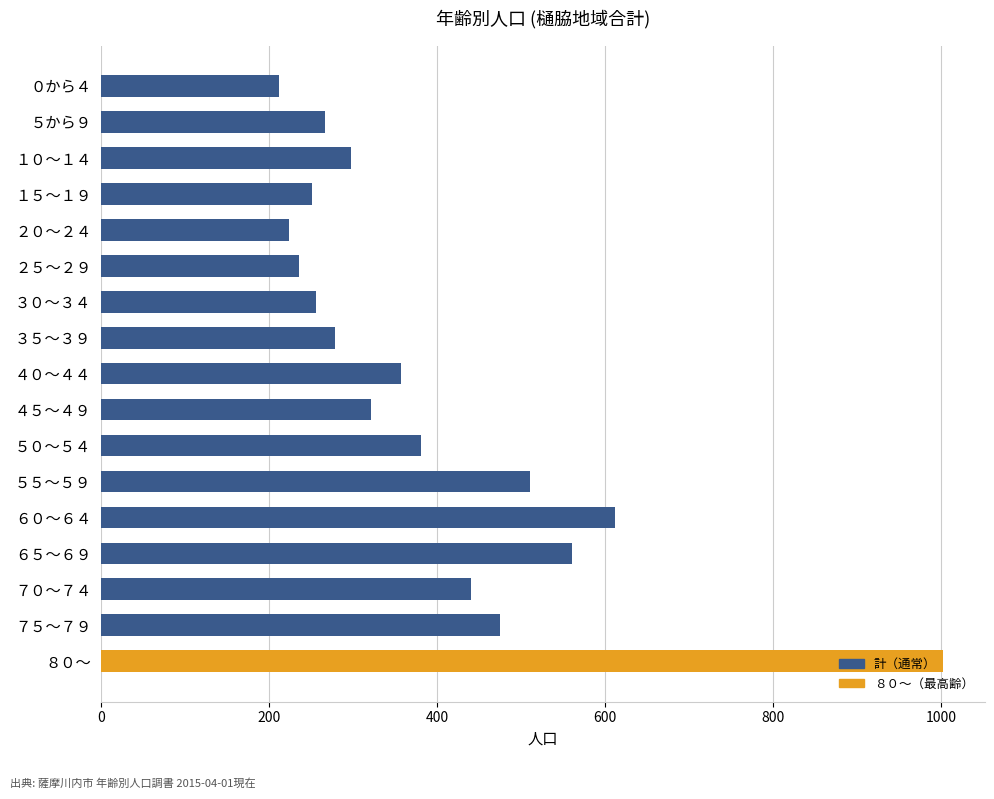

What is the change in value from ８０～ to ６０～６４?

-390